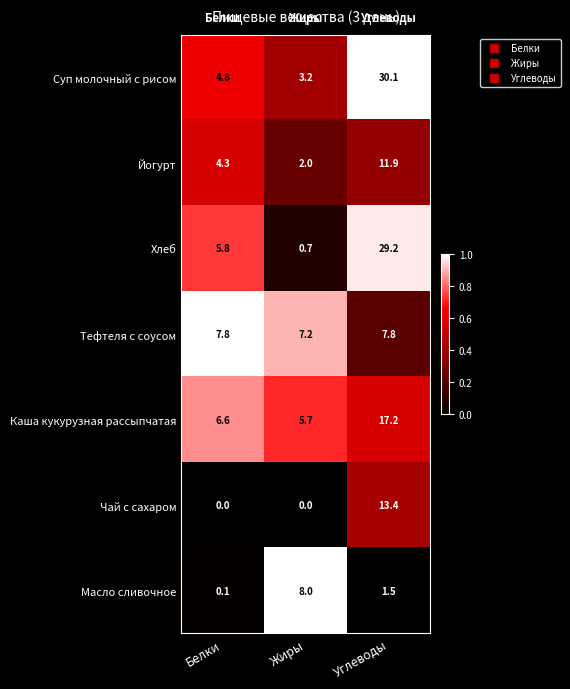

At Белки, list the series in order from smallest to largest.

Чай с сахаром, Масло сливочное, Йогурт, Суп молочный с рисом, Хлеб, Каша кукурузная рассыпчатая, Тефтеля с соусом